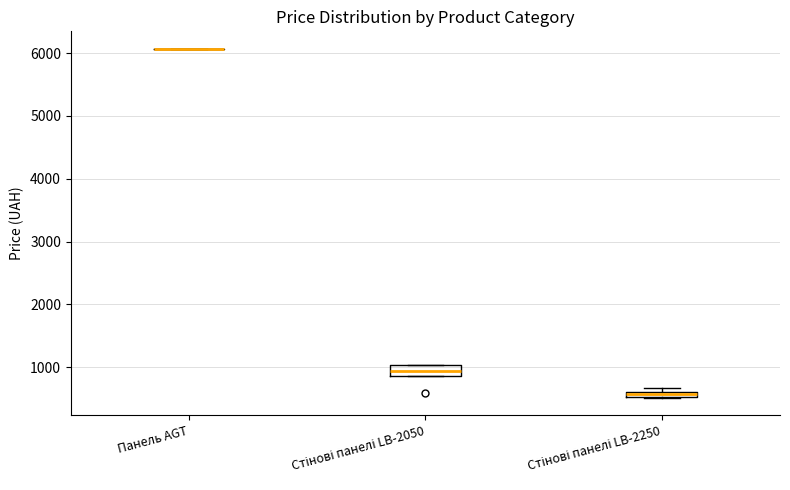

Where is the lower edge of the box for Стінові панелі LB-2250 on the y-axis? The values are not printed on the chart, so give them approximately, as read against the axis.

500